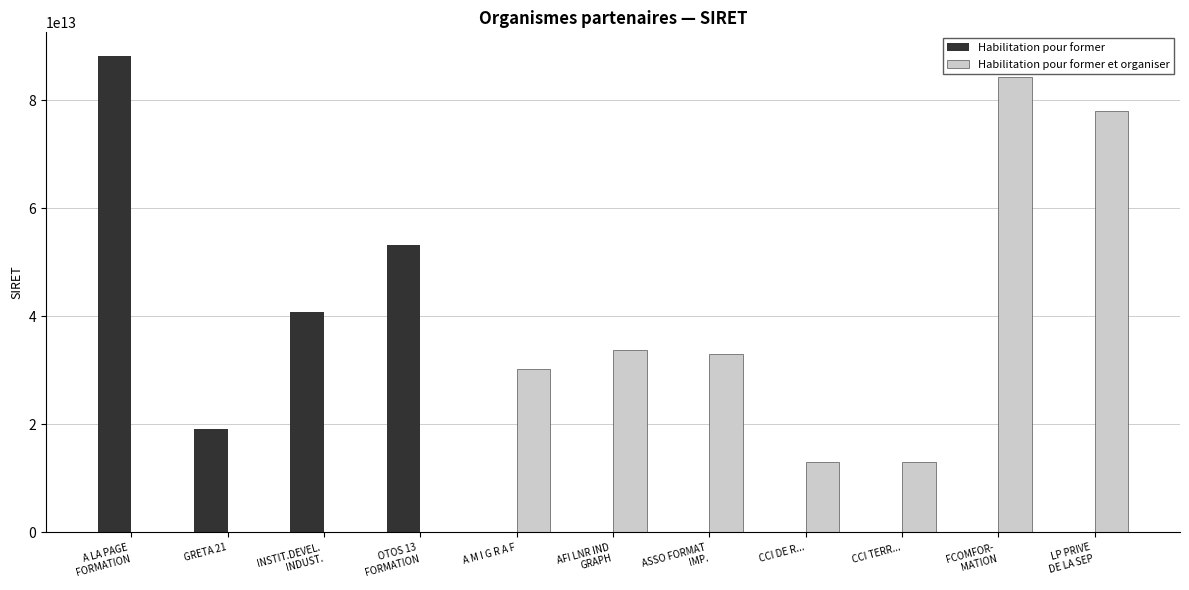

Which series has the largest total across all categories?

Habilitation pour former et organiser